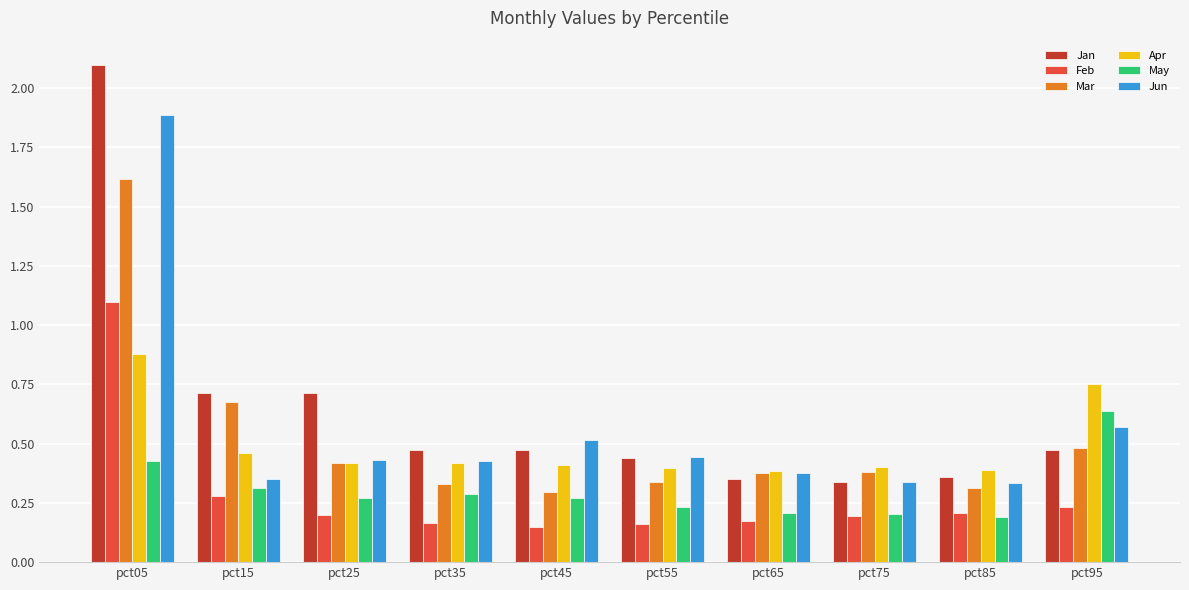

What is the approximate value of Feb at pct05?

1.1